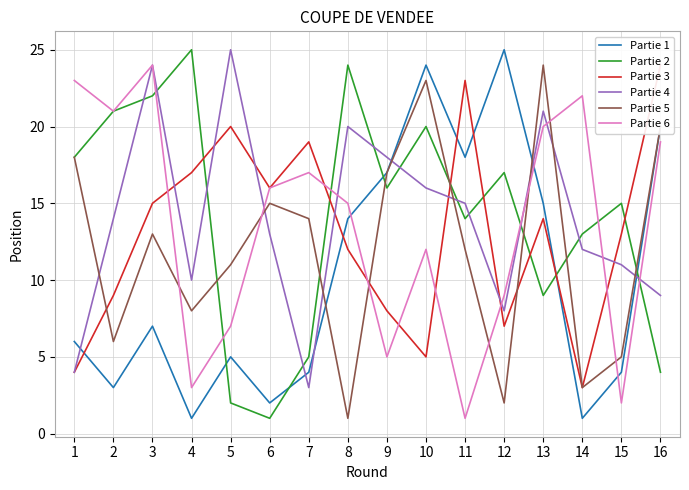

What is the value of the Partie 5 point at the 3rd from the left?

13